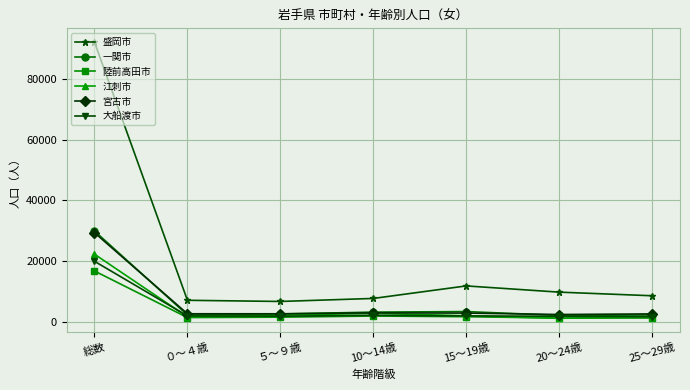

At which category does the chart reach its peak across all series?

総数